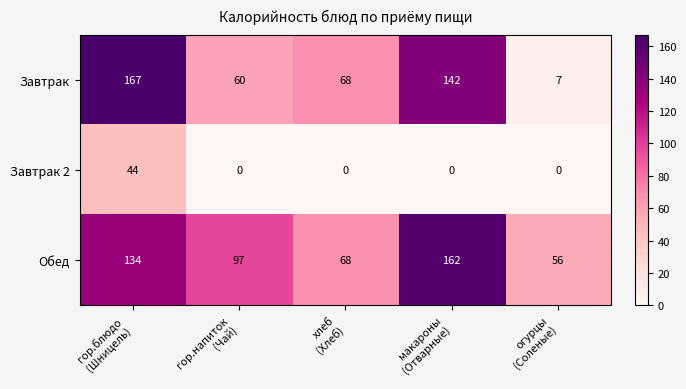

How many distinct data groups are displayed?

3